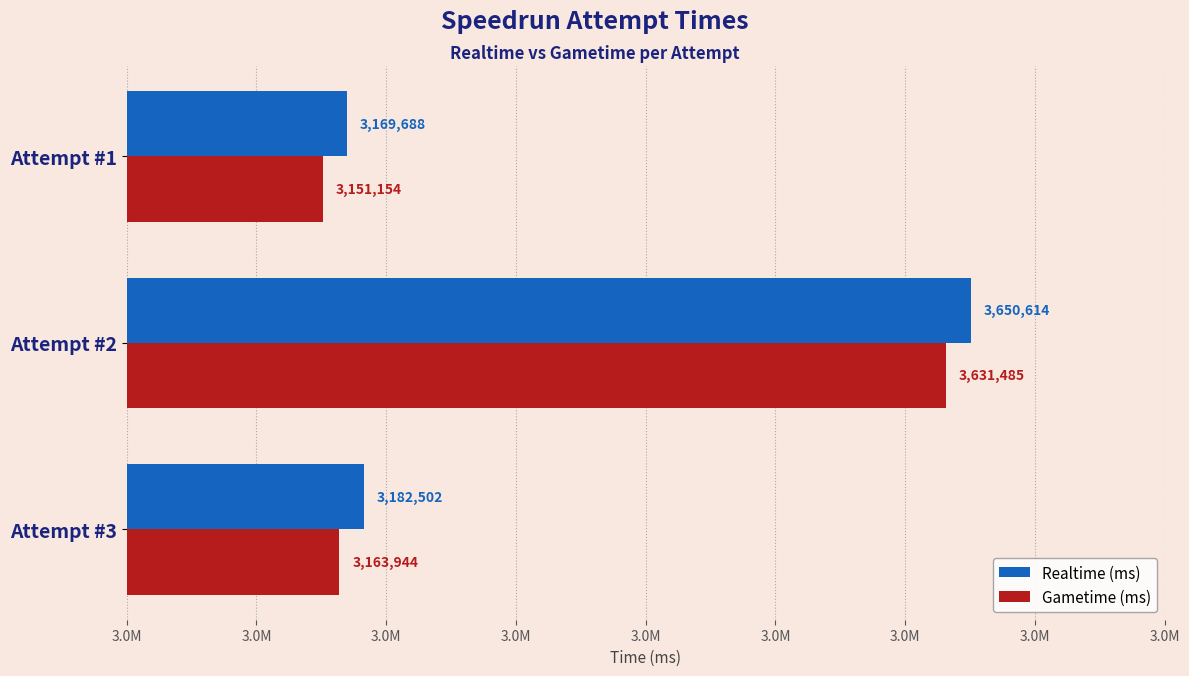

What is the sum of all Gametime (ms) values?

9946583